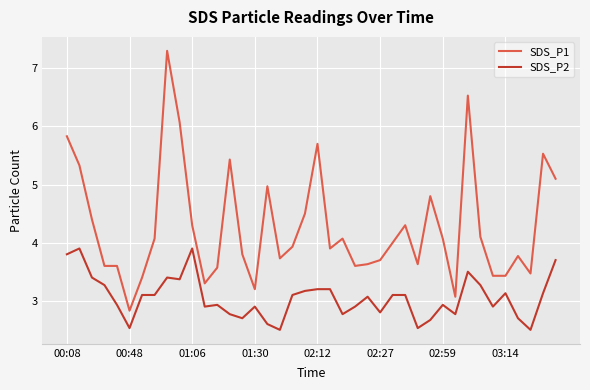

Which series has the largest range (max minus min)?

SDS_P1